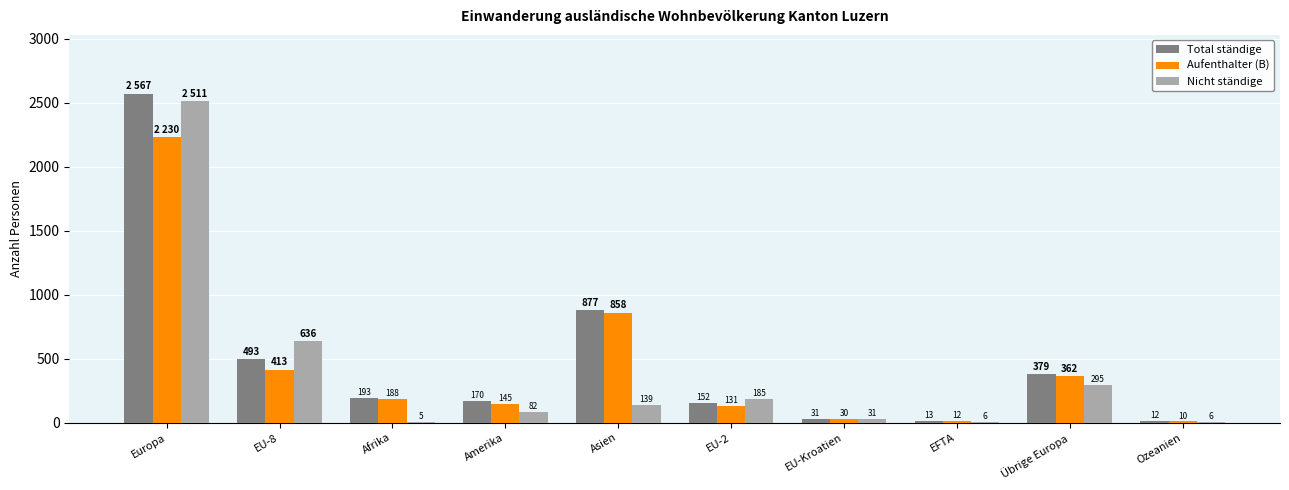

Are the bars horizontal?

No